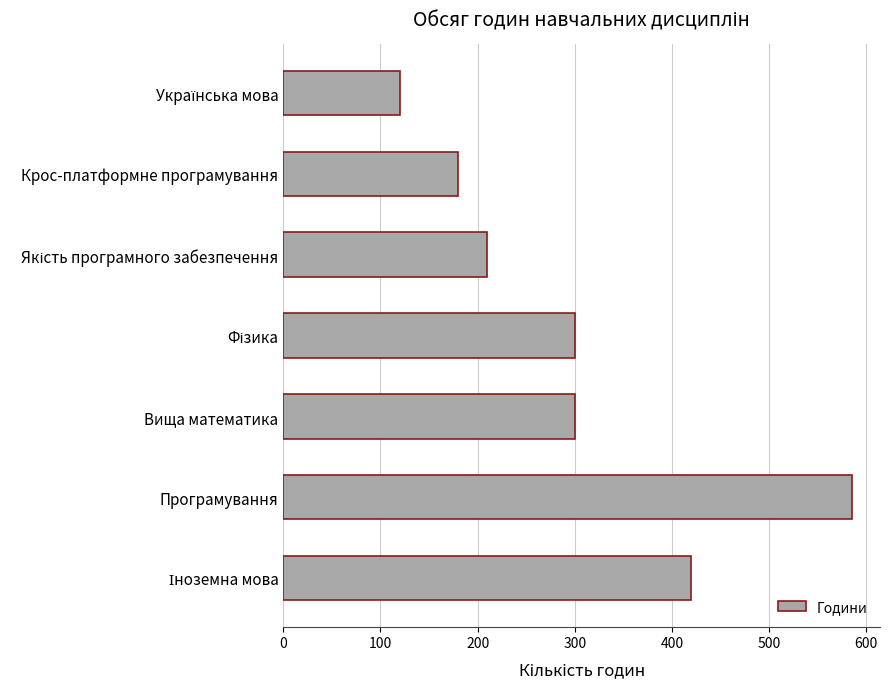

What is the difference between the second highest and second lowest values?

240